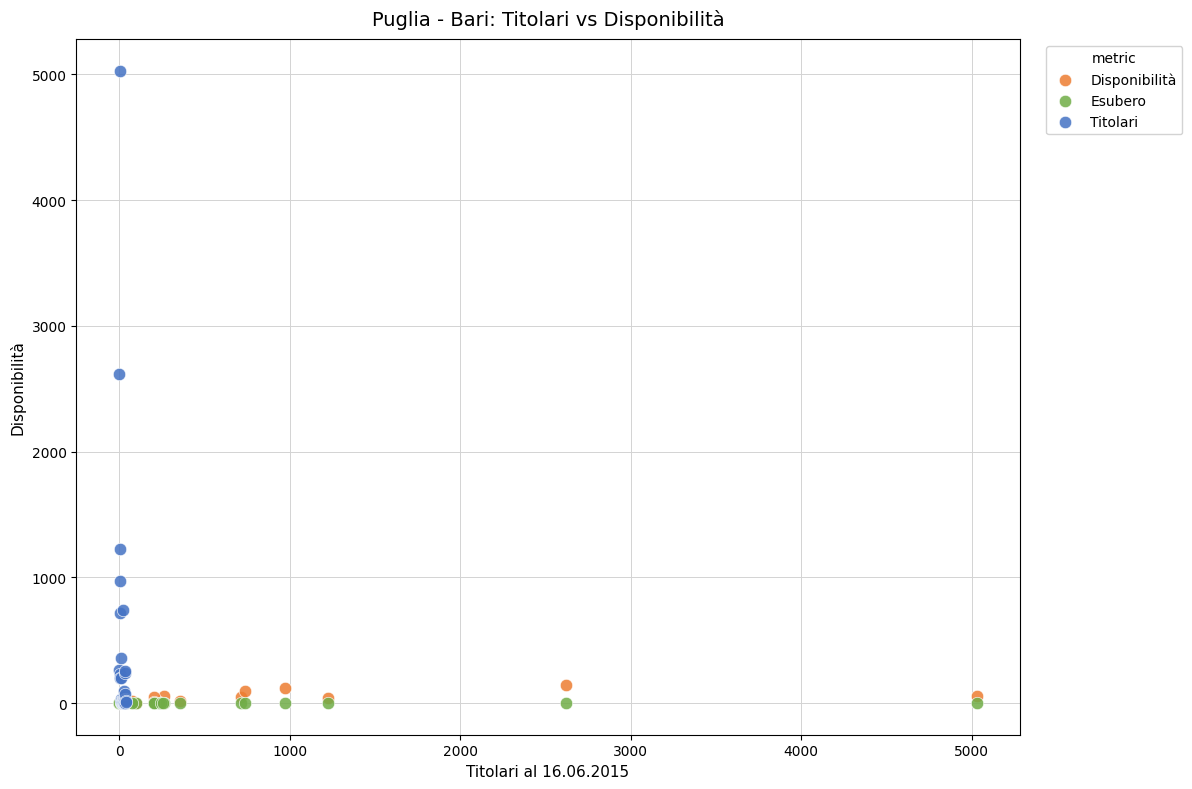

What are all the series names shown in the legend?

Disponibilità, Esubero, Titolari